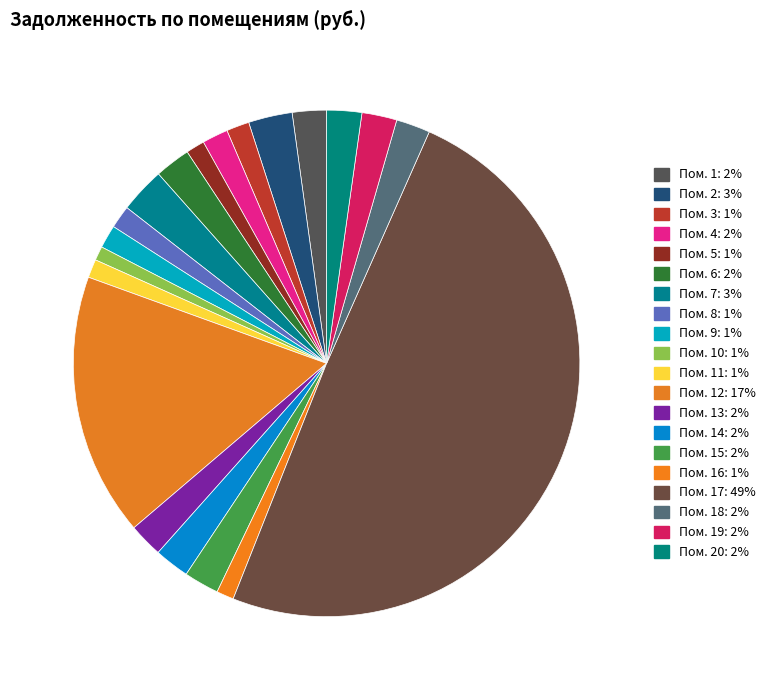

Rank the categories by value from lowest to highest.

10, 16, 11, 5, 3, 8, 9, 4, 13, 18, 1, 14, 19, 20, 15, 6, 2, 7, 12, 17